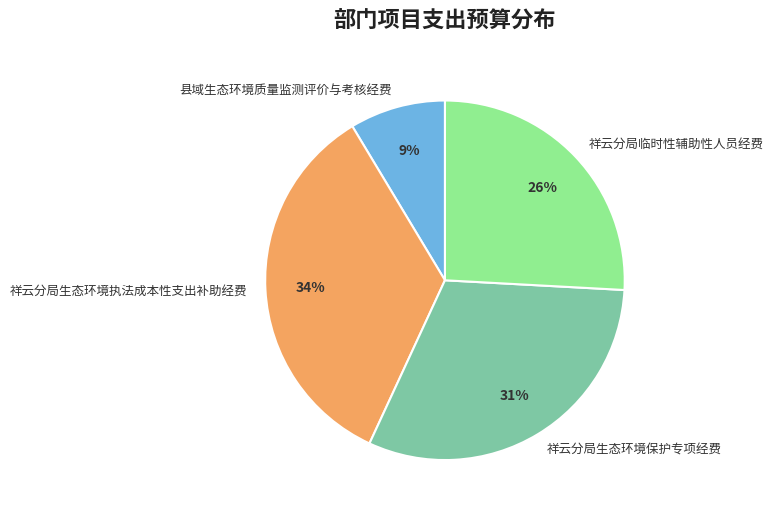

Rank the categories by value from highest to lowest.

祥云分局生态环境执法成本性支出补助经费, 祥云分局生态环境保护专项经费, 祥云分局临时性辅助性人员经费, 县域生态环境质量监测评价与考核经费